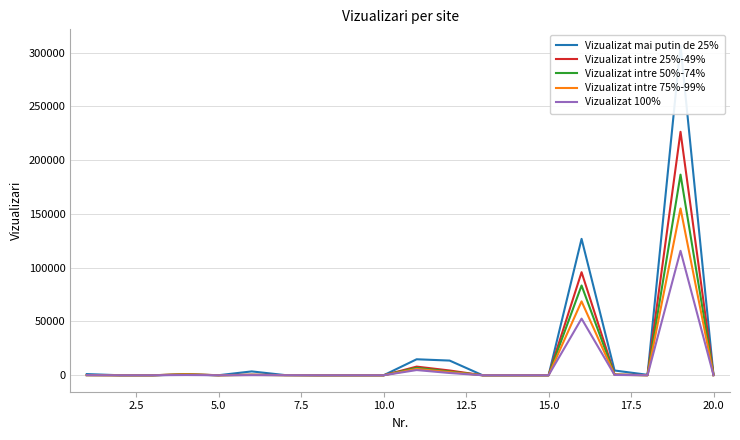

How many lines are shown in the chart?

5